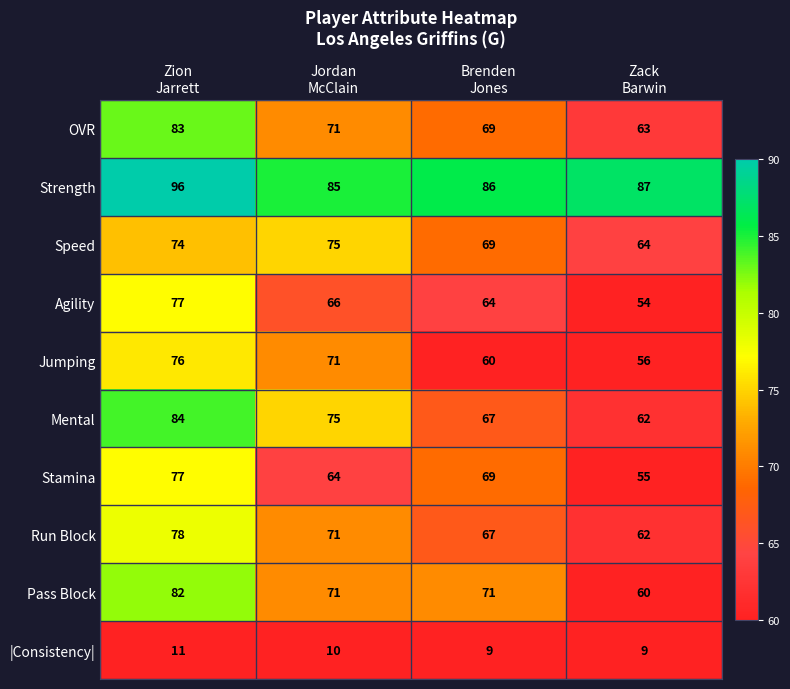

At how many categories does at least one series exceed 15?

4